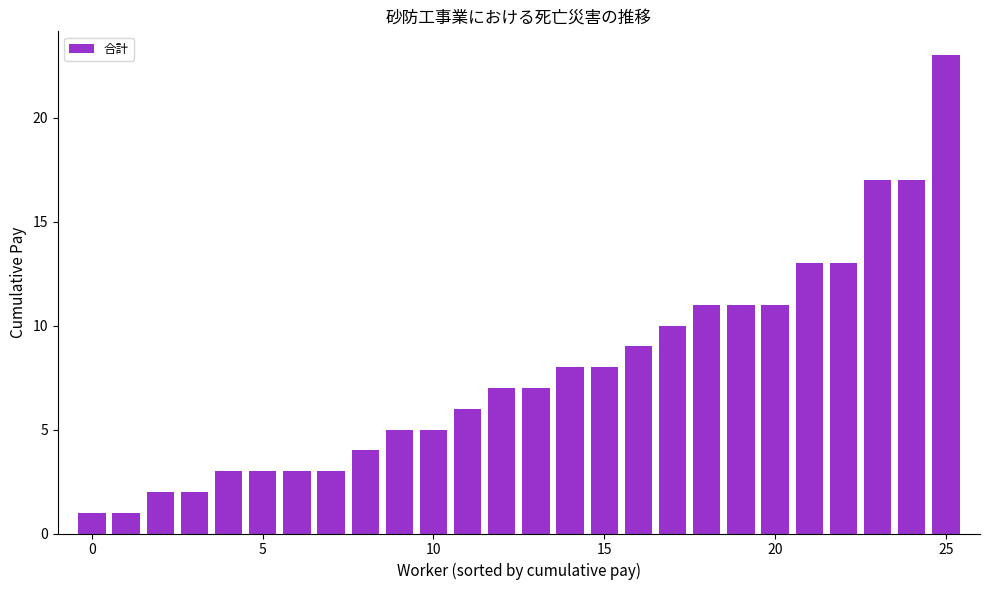

Are the bars grouped side by side (vs. stacked)?

No